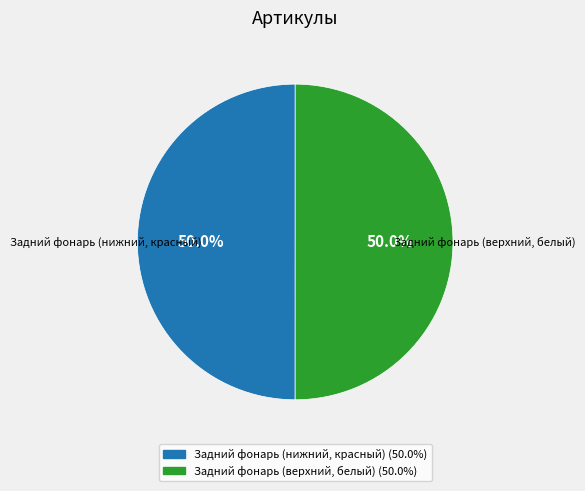

What is the ratio of the value at Задний фонарь (верхний, белый) to the value at Задний фонарь (нижний, красный)?

1.0